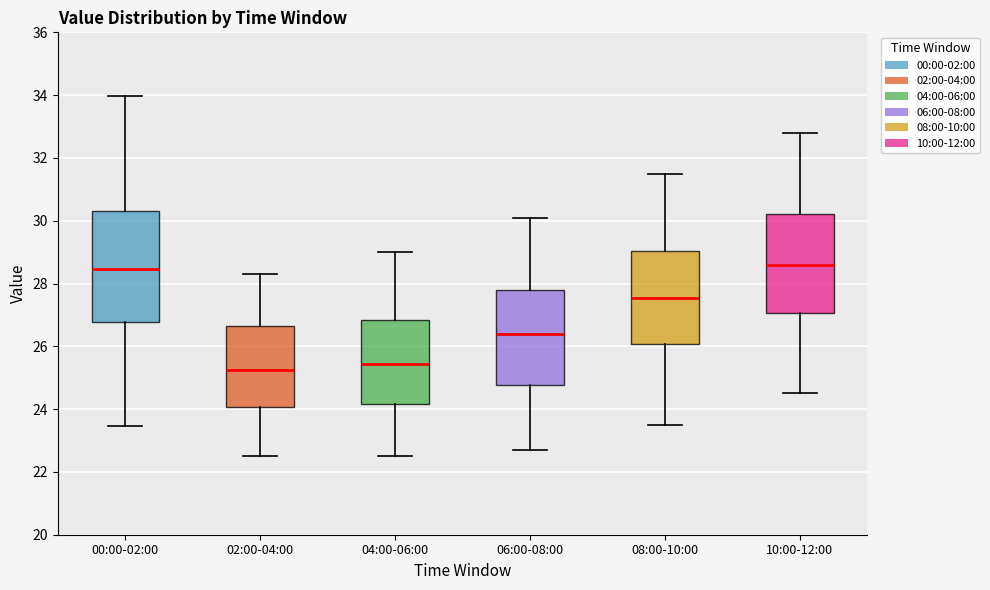

Where does the upper whisker of the box for 08:00-10:00 end on the y-axis? The values are not printed on the chart, so give them approximately, as read against the axis.

31.6